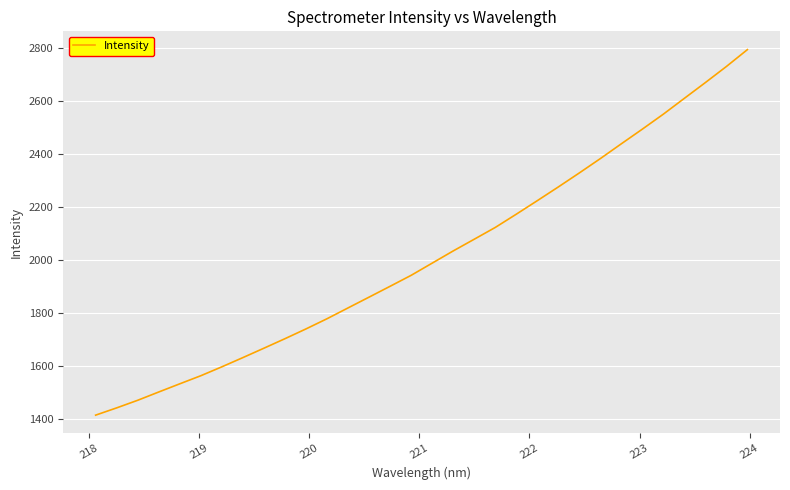

What is the smallest value displayed?

1416.2